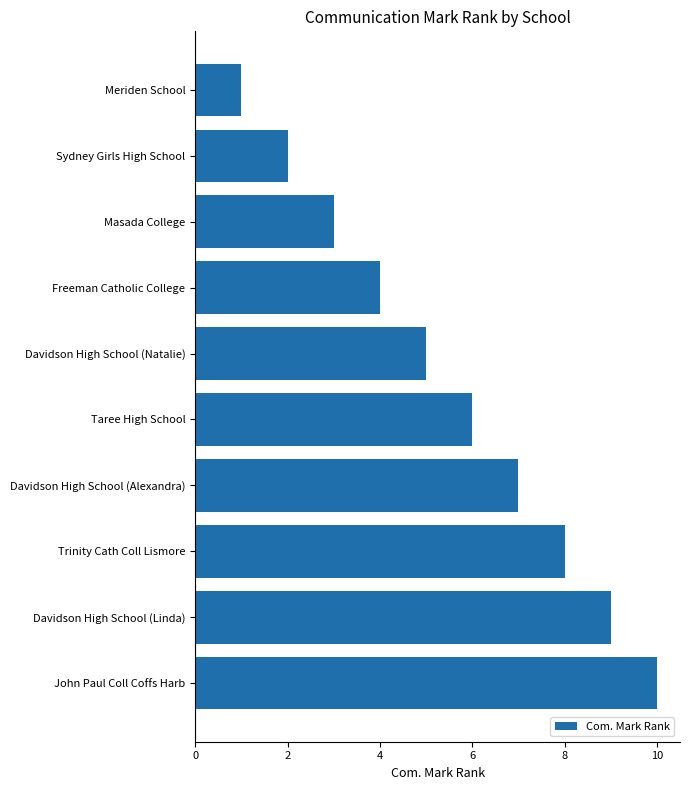

What is the difference between the maximum and minimum values?

9